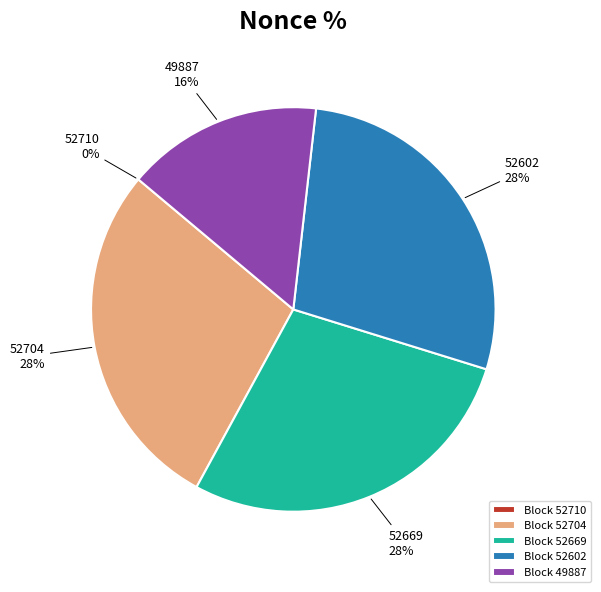

Does any single category account for the majority?

No